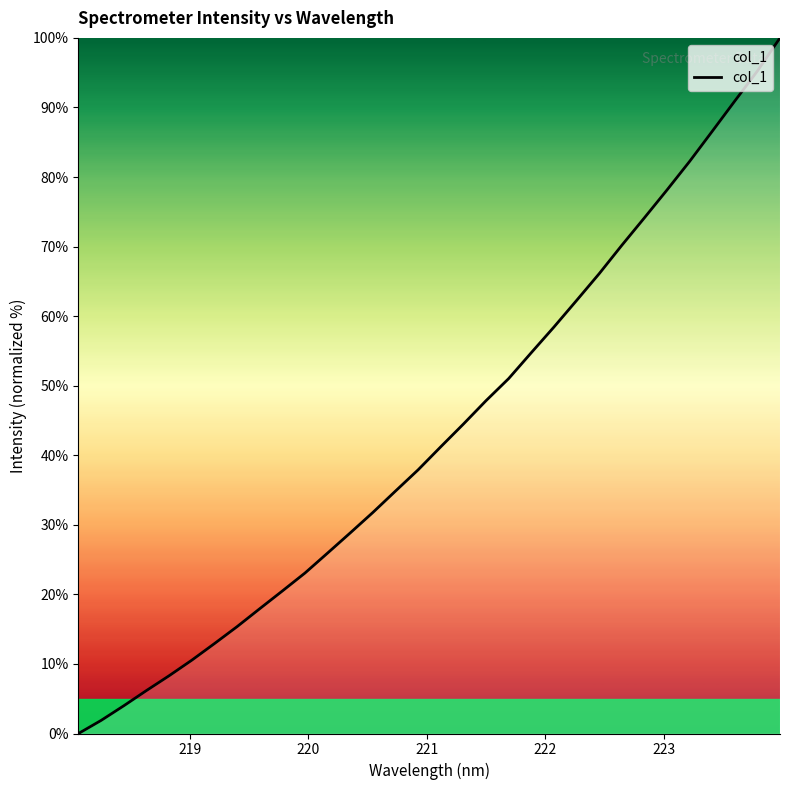

What is the greatest value displayed?

100.0